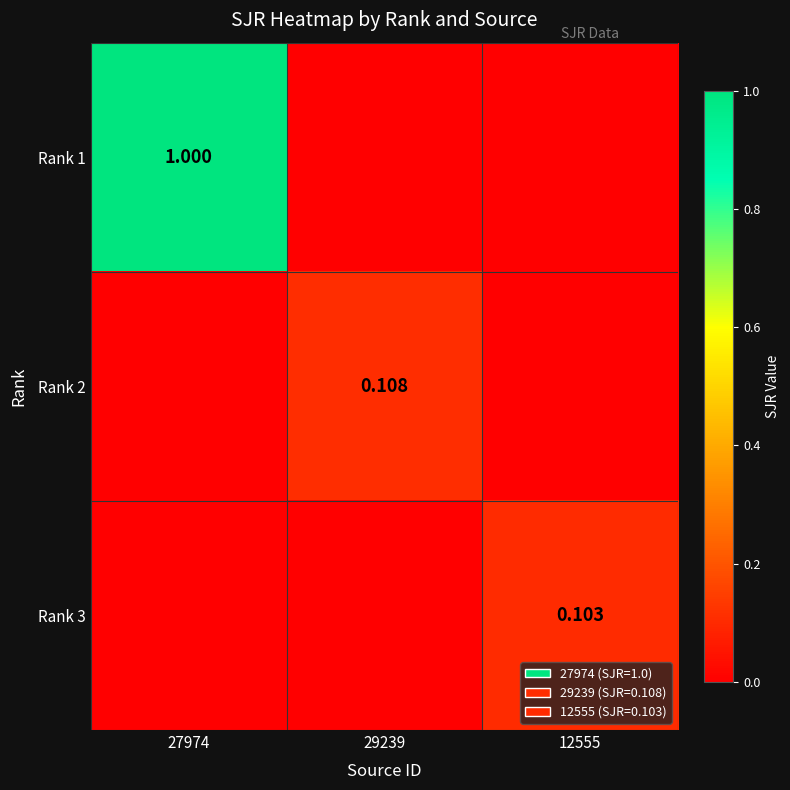

Is the value of Rank 3 at 12555 greater than the value of Rank 2 at 29239?

No